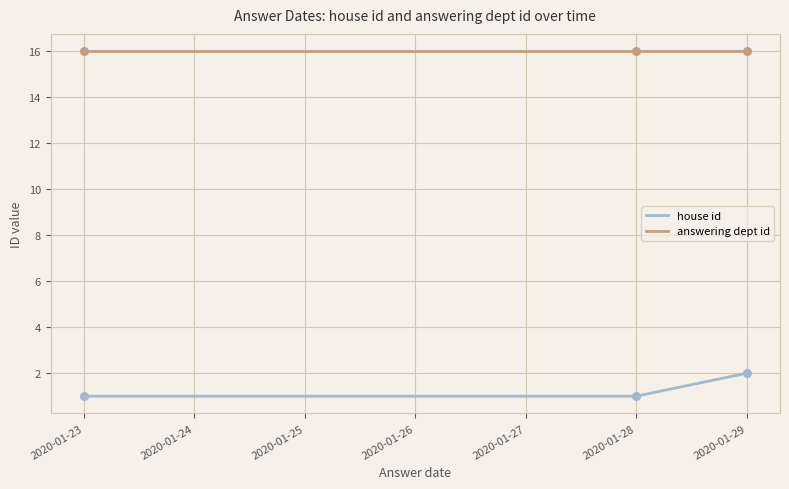

At how many categories does at least one series exceed 2?

3